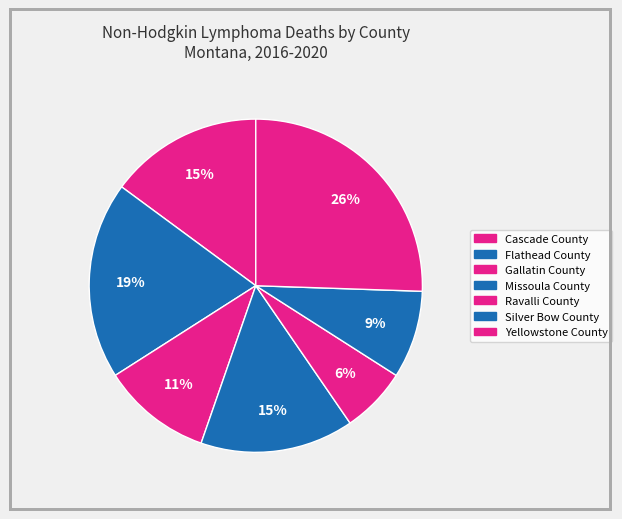

Which category has the smallest portion of the pie?

Ravalli County